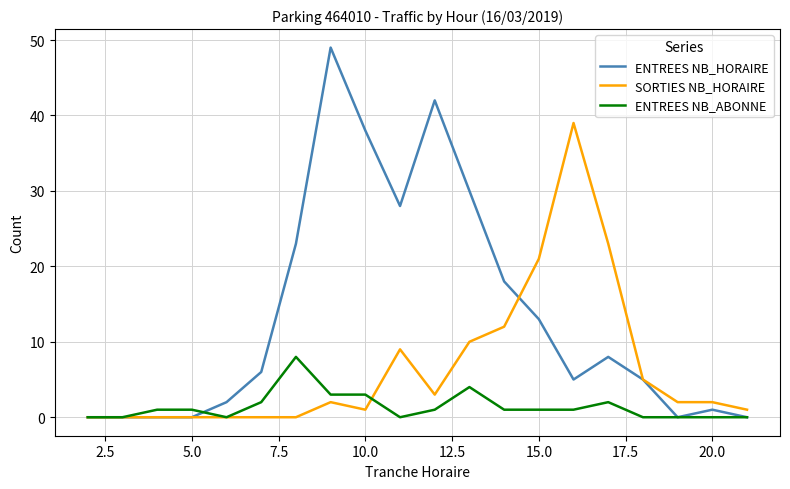

List the series in order of their peak value, highest first.

ENTREES NB_HORAIRE, SORTIES NB_HORAIRE, ENTREES NB_ABONNE